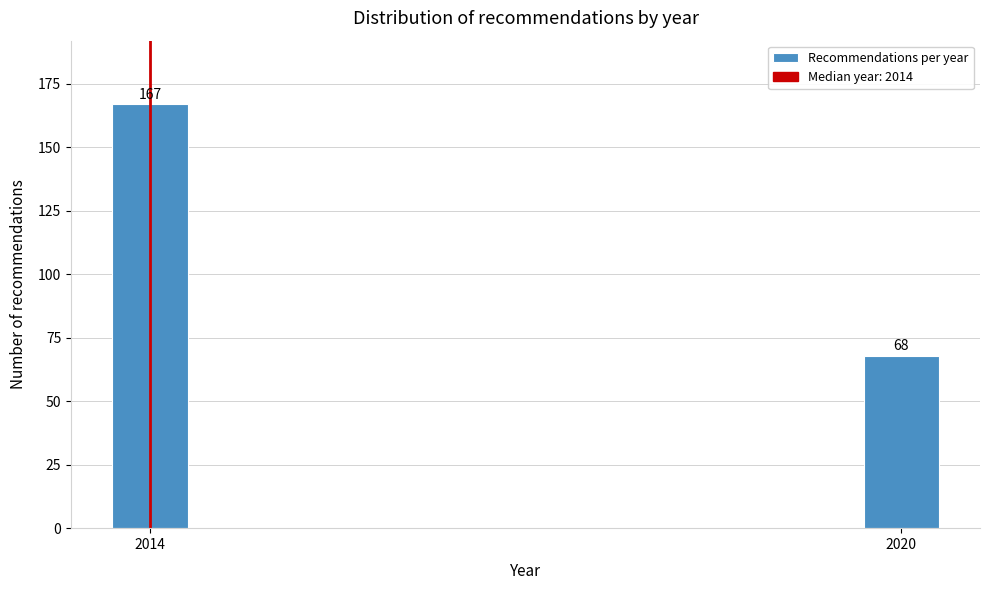

Reading left to right, what are all the values shown in this chart?

2014=167	2020=68